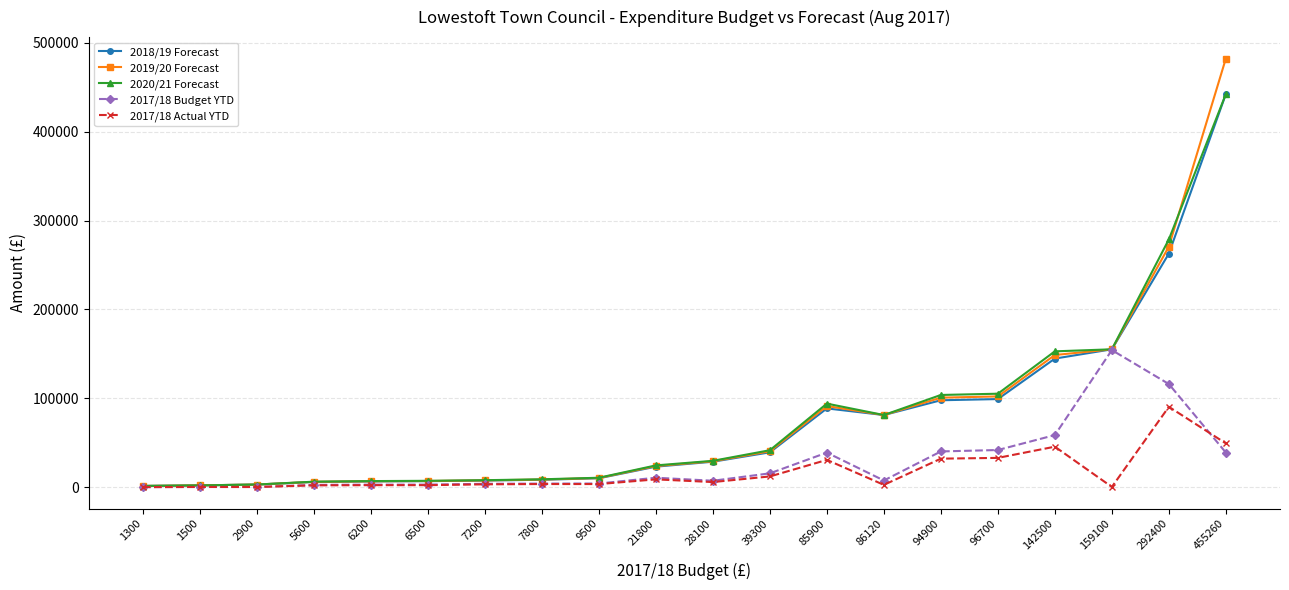

The 2017/18 Budget YTD series shows 48813.8 at 292400. True or false?

False